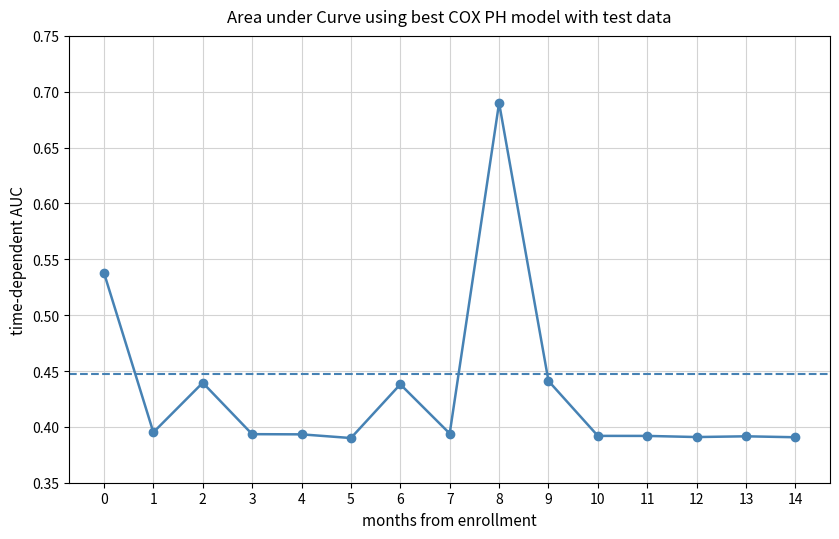

The chart shows a value of 0.3 at 0. True or false?

False